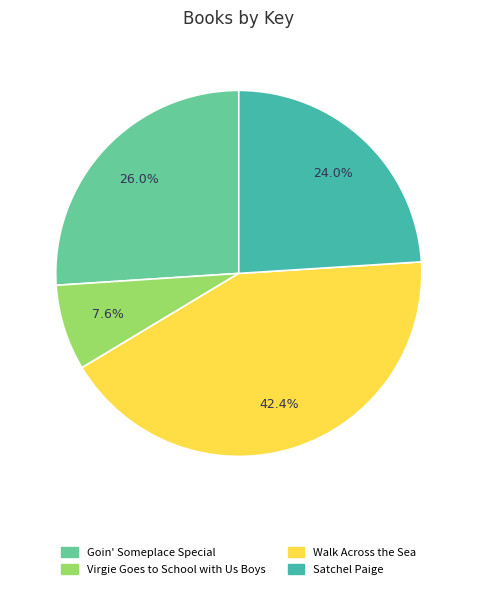

To the nearest percent, what is the difference between the Goin' Someplace Special and Virgie Goes to School with Us Boys slice percentages?

18%